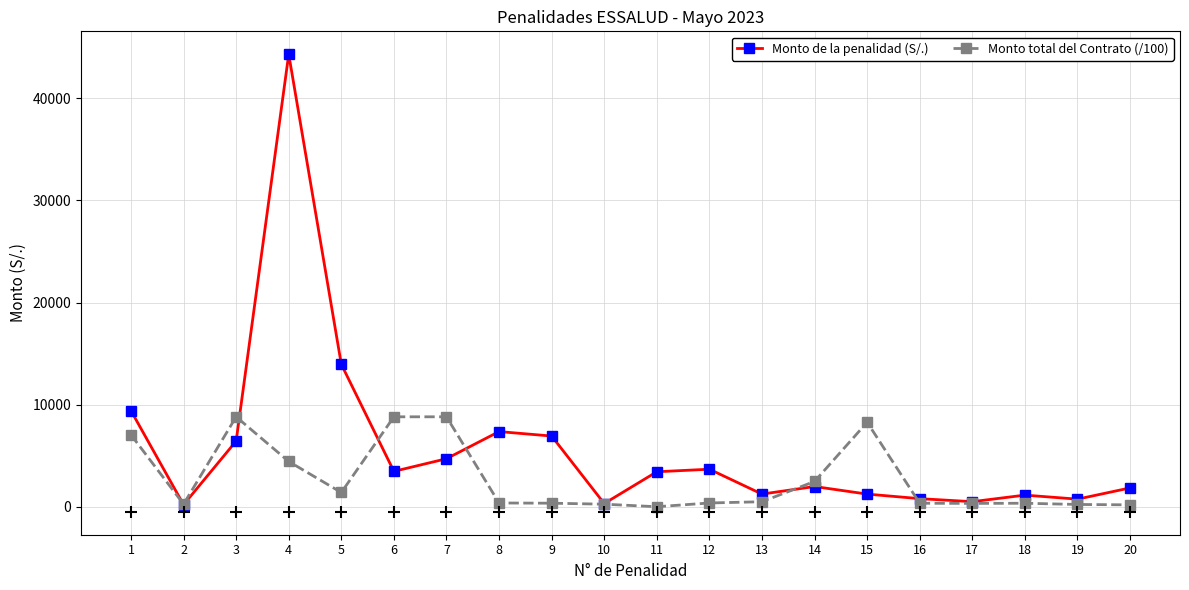

Which series has the largest range (max minus min)?

Monto de la penalidad (S/.)